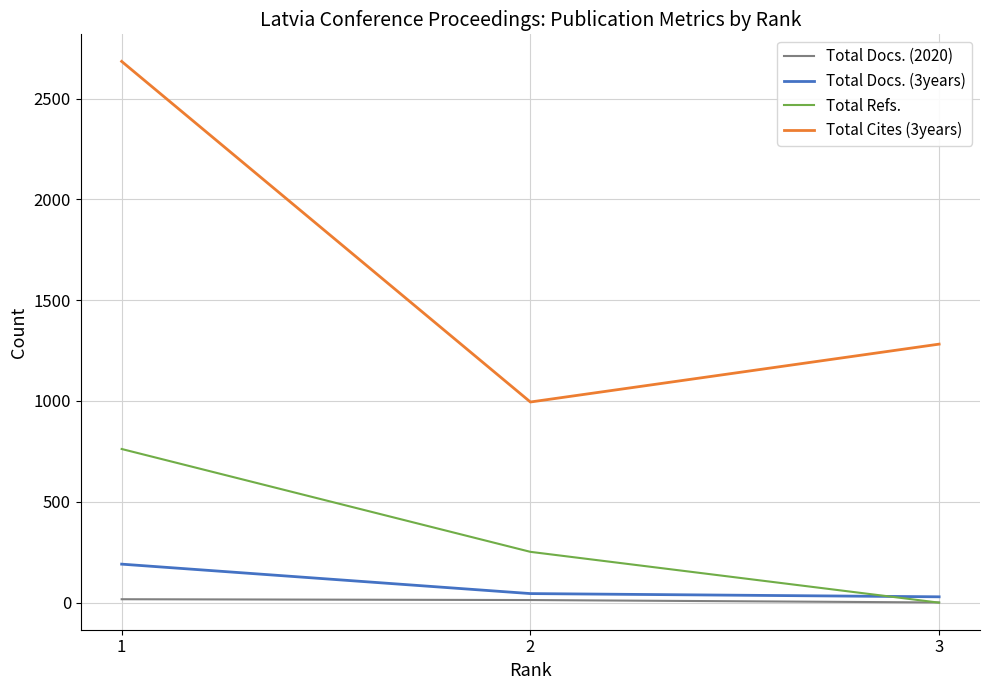

What is the difference between the Total Refs. values at 1 and 3?

762